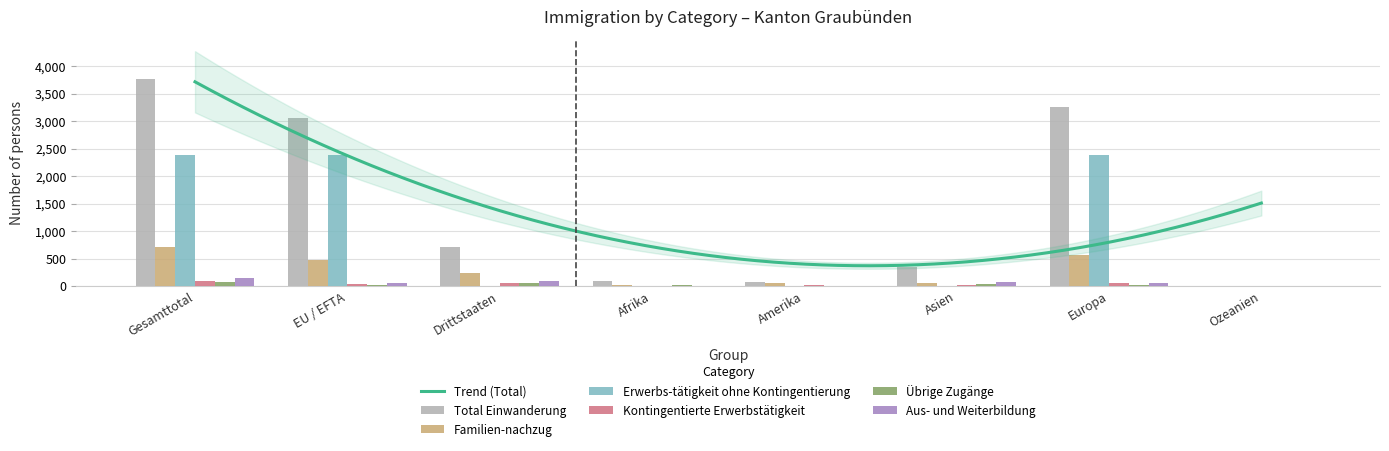

How many categories are shown in the chart?

8